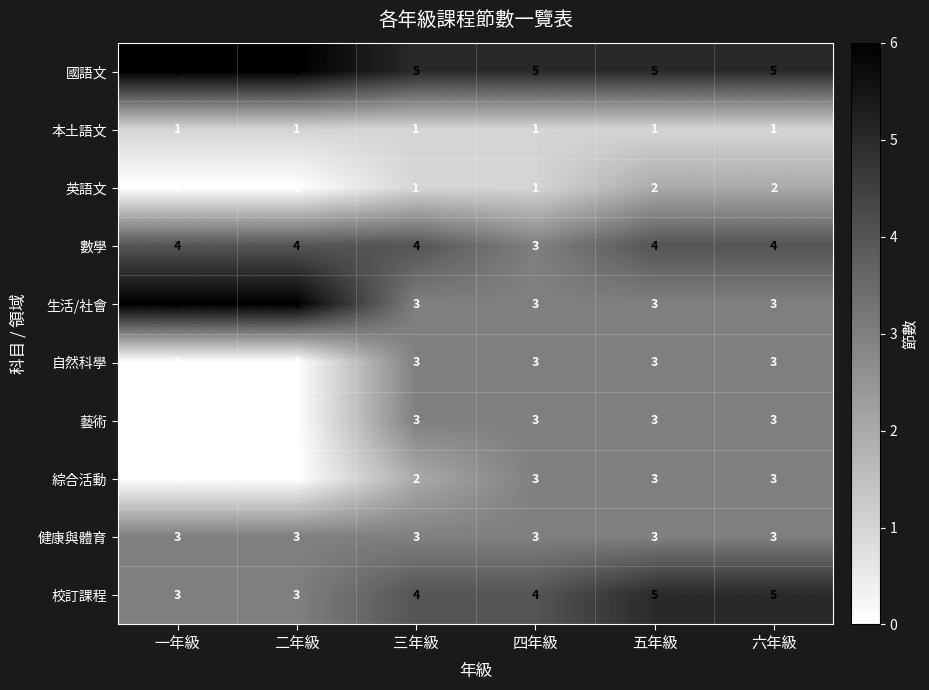

How many 數學 values are between 4 and 5?

5